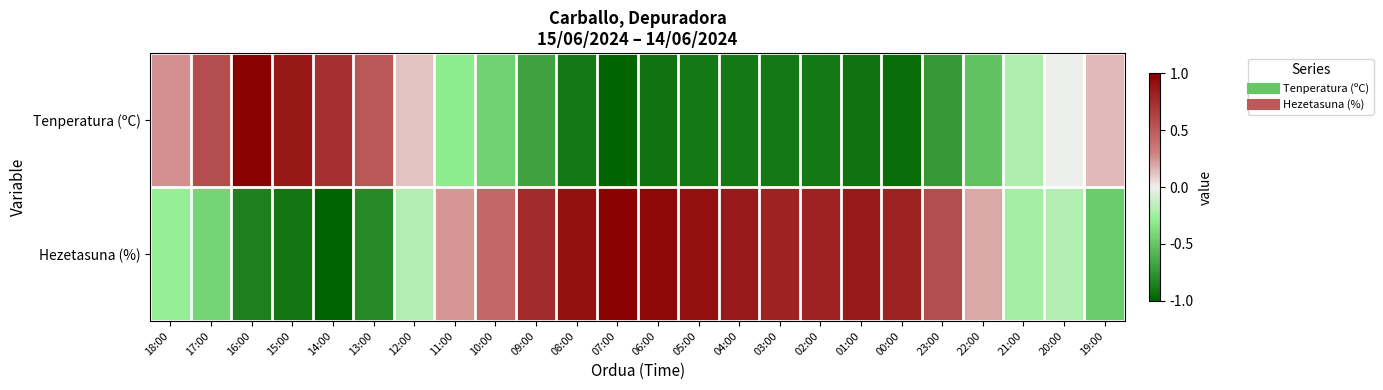

Reading right to left, what are all the values shown in this chart?

Tenperatura (ºC): 19:00=0.1	20:00=-0.0	21:00=-0.2	22:00=-0.5	23:00=-0.7	00:00=-0.9	01:00=-0.9	02:00=-0.9	03:00=-0.9	04:00=-0.9	05:00=-0.9	06:00=-0.9	07:00=-1.0	08:00=-0.9	09:00=-0.7	10:00=-0.4	11:00=-0.3	12:00=0.1	13:00=0.5	14:00=0.7	15:00=0.9	16:00=1.0	17:00=0.6	18:00=0.3
Hezetasuna (%): 19:00=-0.5	20:00=-0.2	21:00=-0.2	22:00=0.2	23:00=0.6	00:00=0.8	01:00=0.9	02:00=0.8	03:00=0.8	04:00=0.9	05:00=0.9	06:00=1.0	07:00=1.0	08:00=0.9	09:00=0.8	10:00=0.4	11:00=0.2	12:00=-0.2	13:00=-0.8	14:00=-1.0	15:00=-0.9	16:00=-0.9	17:00=-0.4	18:00=-0.3